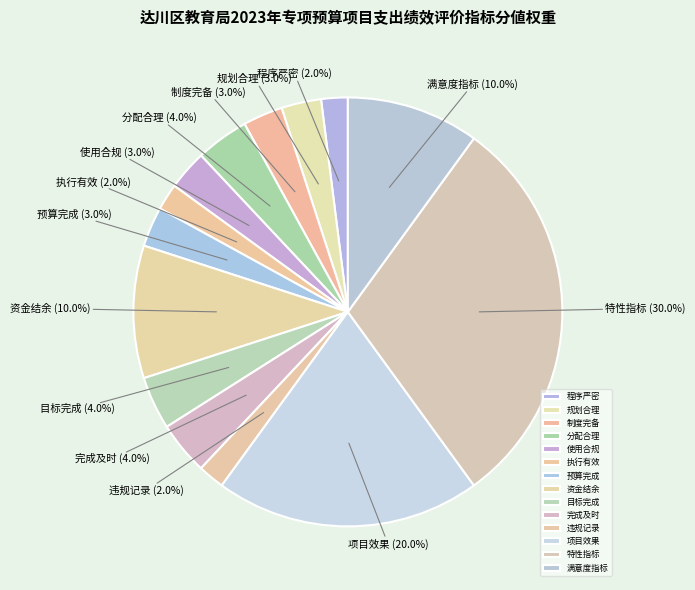

What is the largest slice in the pie chart?

特性指标